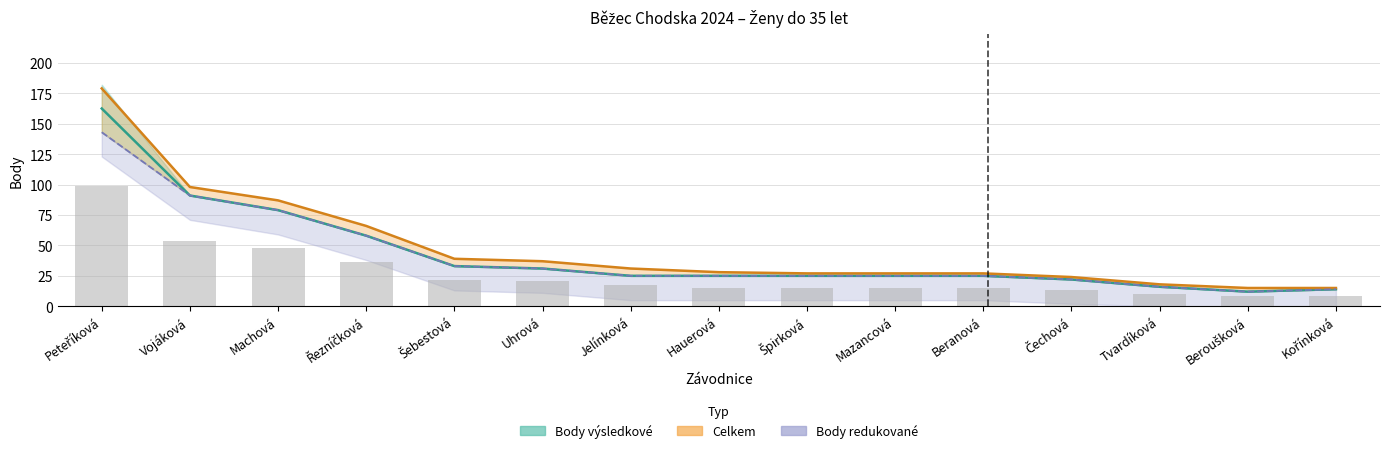

At which label is Body výsledkové closest to 87?

Vojáková